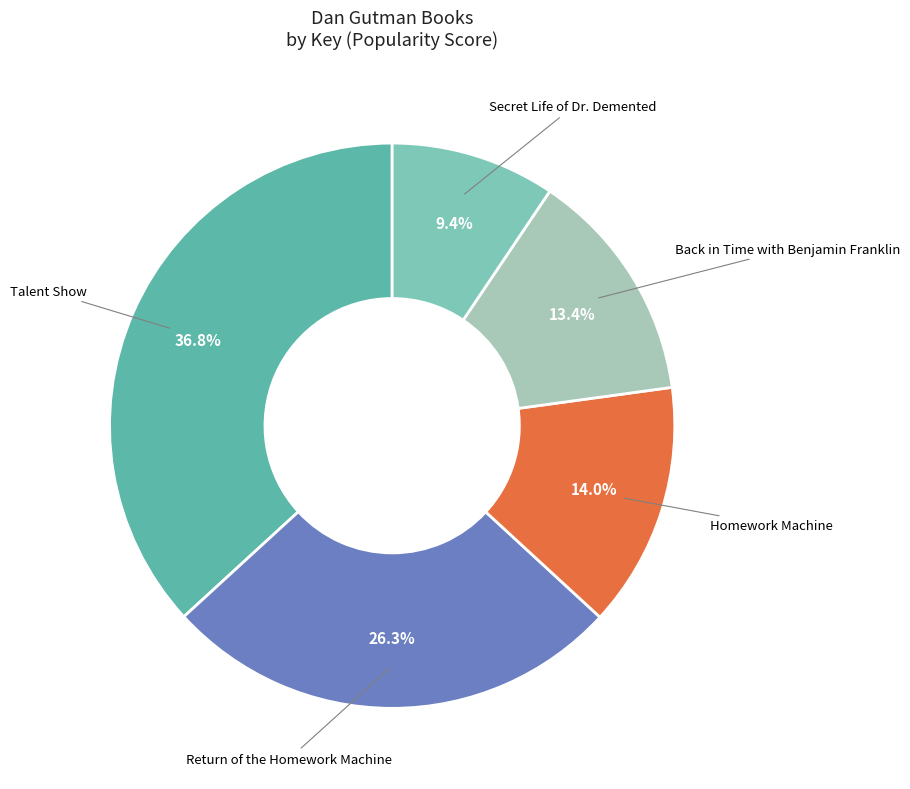

Is there a majority slice in this chart?

No